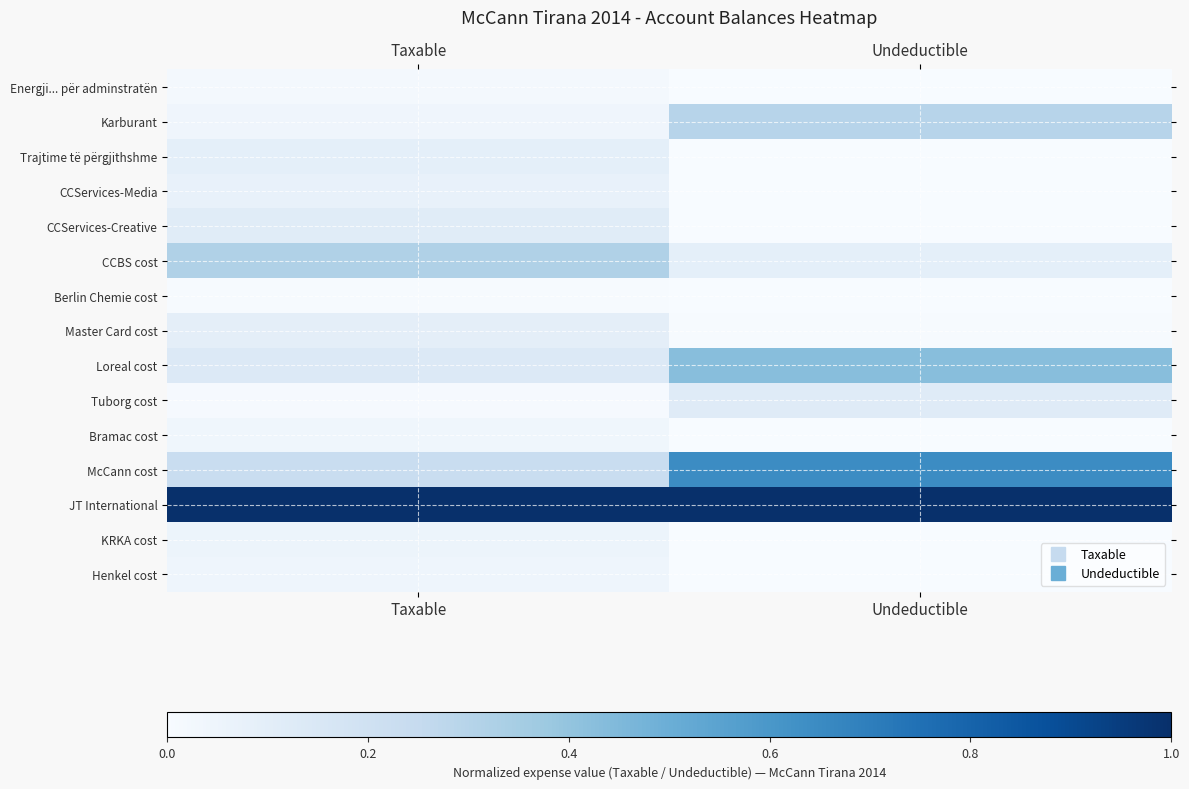

Which series has the largest total across all categories?

JT International